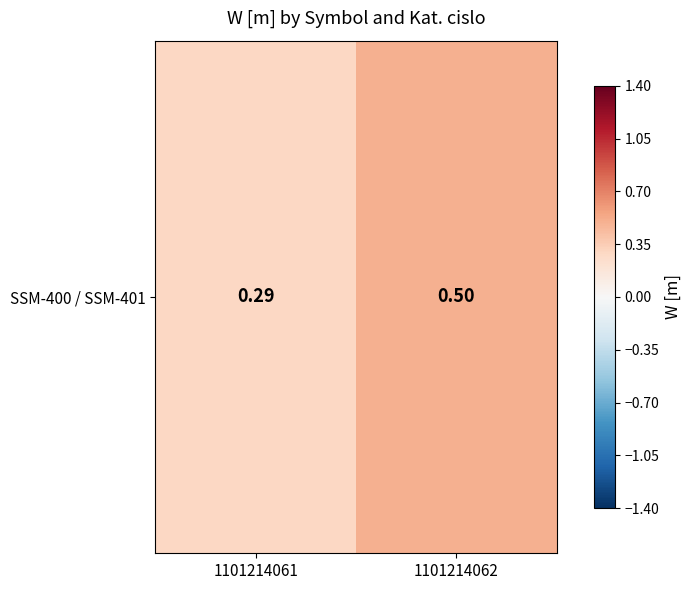

What is the change in value from 1101214061 to 1101214062?

+0.2